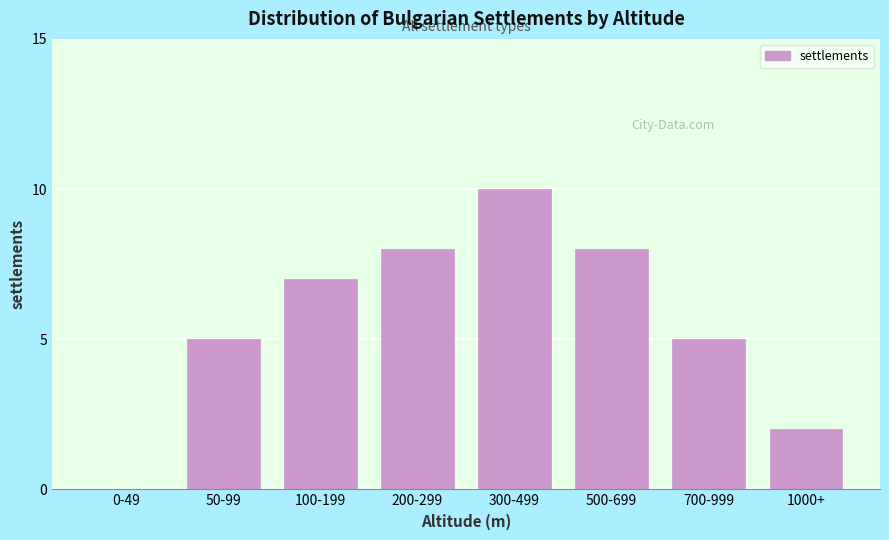

Reading right to left, list all the values displayed in this chart.

1000+=2	700-999=5	500-699=8	300-499=10	200-299=8	100-199=7	50-99=5	0-49=0